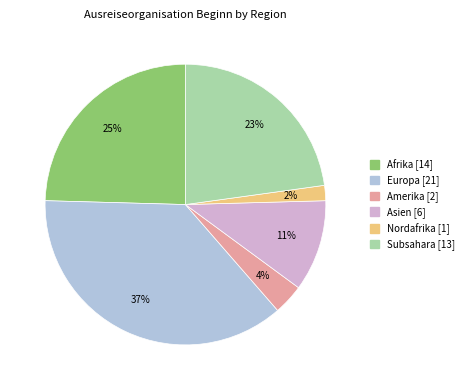

True or false: Europa accounts for 48% of the total.

False